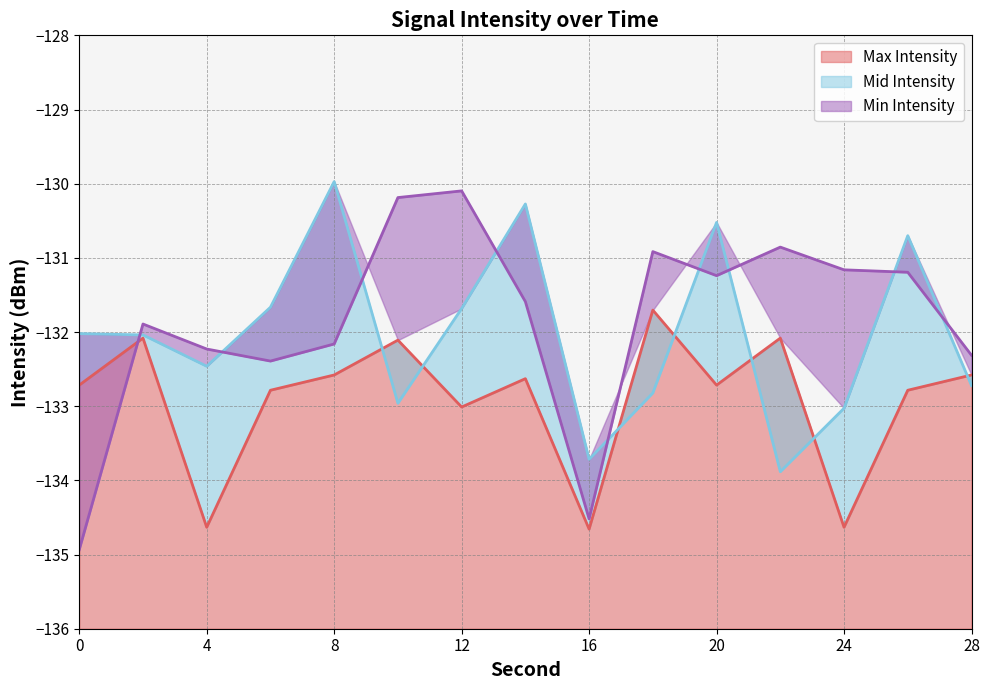

At how many categories does at least one series exceed -134?

15